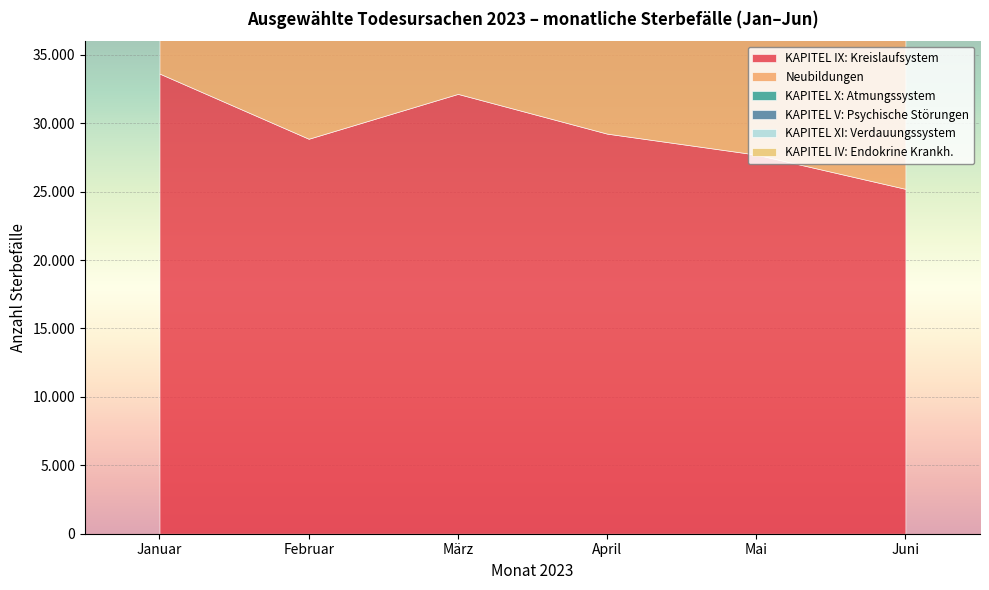

Which label corresponds to the smallest value in the chart?

Juni